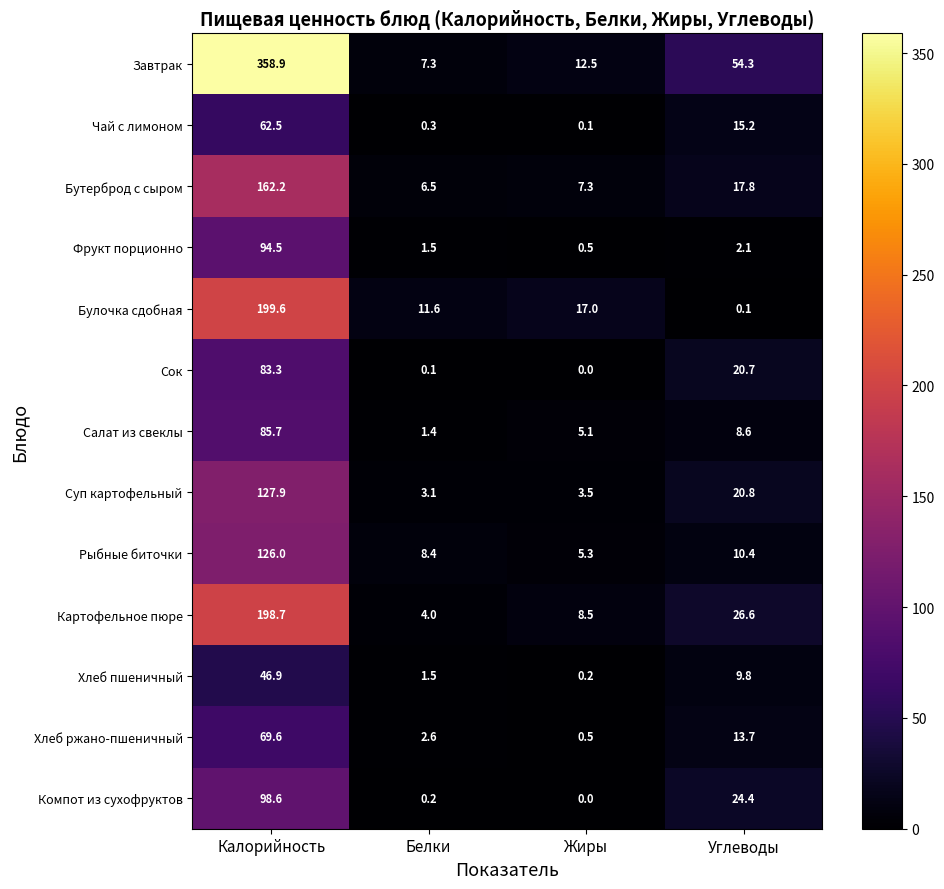

Which label corresponds to the smallest value in the chart?

Жиры